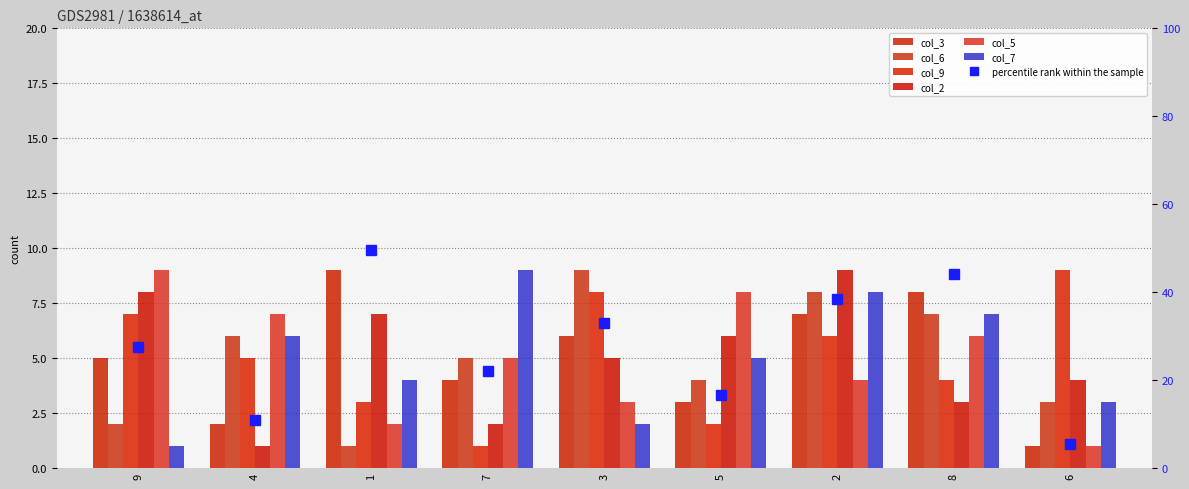

What is the value of the col_3 bar at the 6th from the left?

3